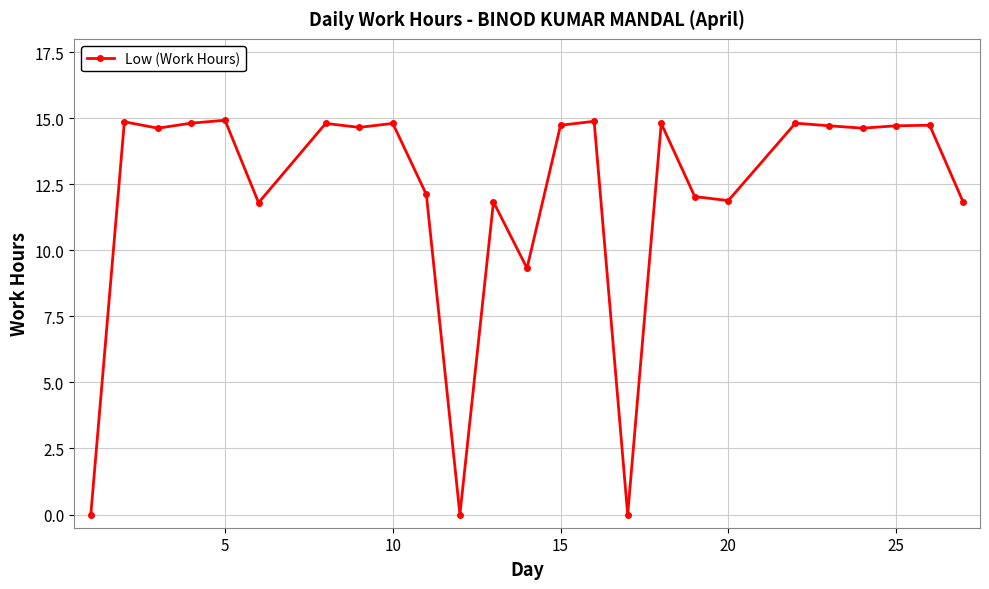

Does the chart have visible grid lines?

Yes